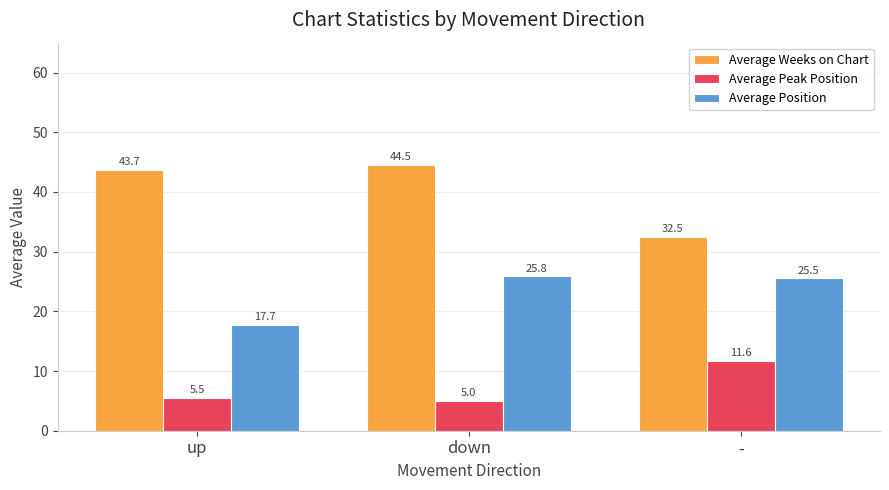

Is it true that Average Position equals 17.7 at up?

True